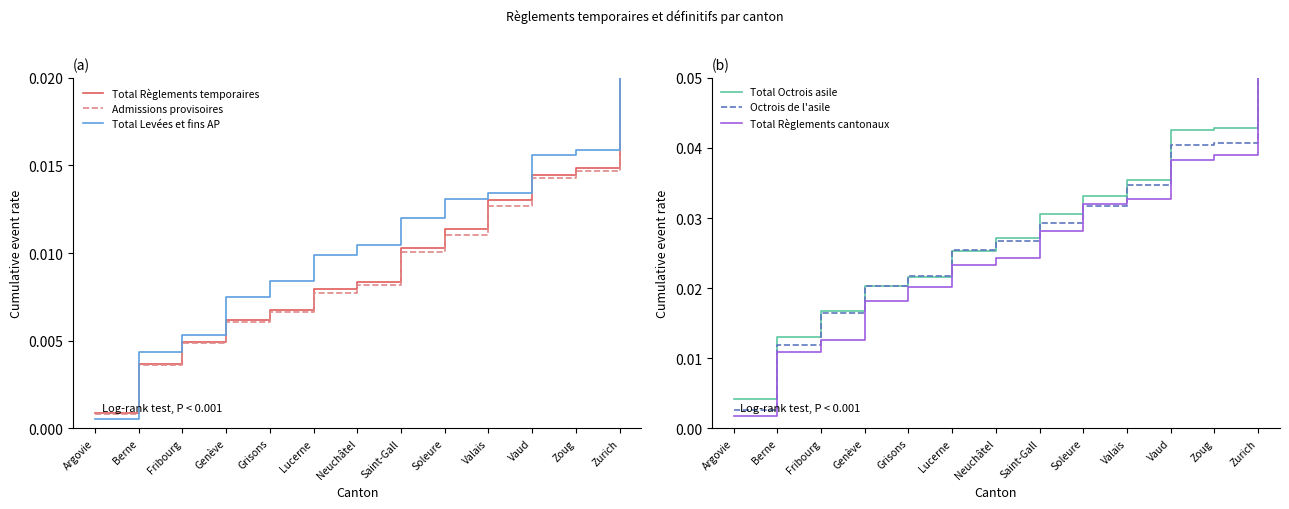

What is the label of the 2nd point from the left?

Berne